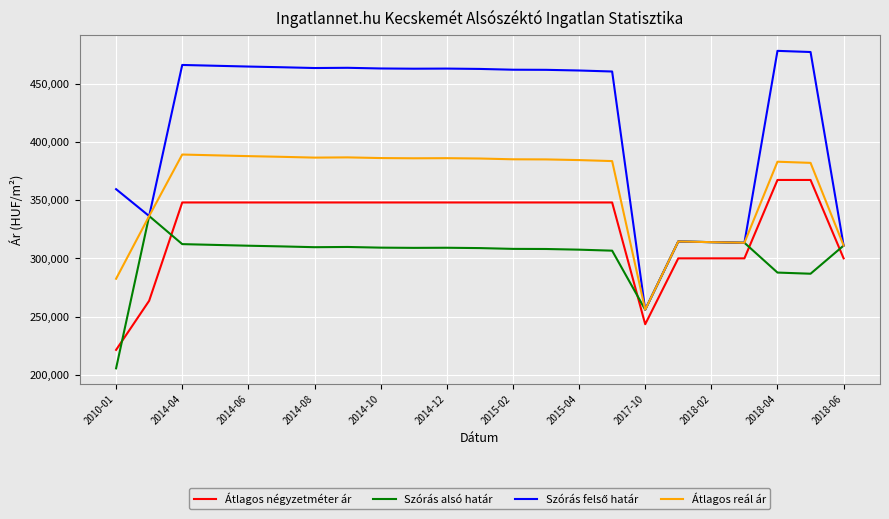

What is the highest value of the Átlagos reál ár series?

389141